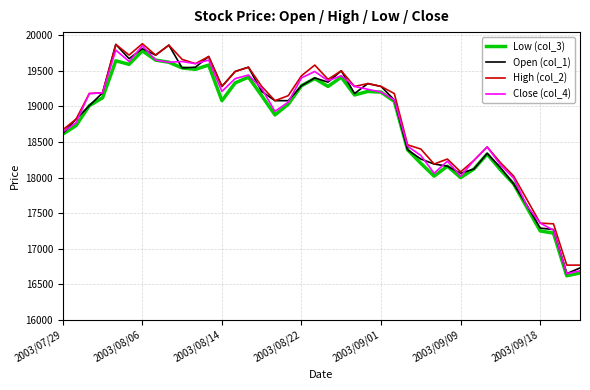

What are all the series names shown in the legend?

Low (col_3), Open (col_1), High (col_2), Close (col_4)